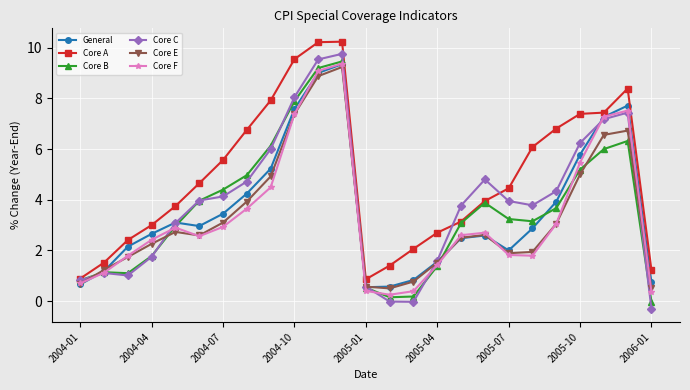

How many distinct data groups are displayed?

6